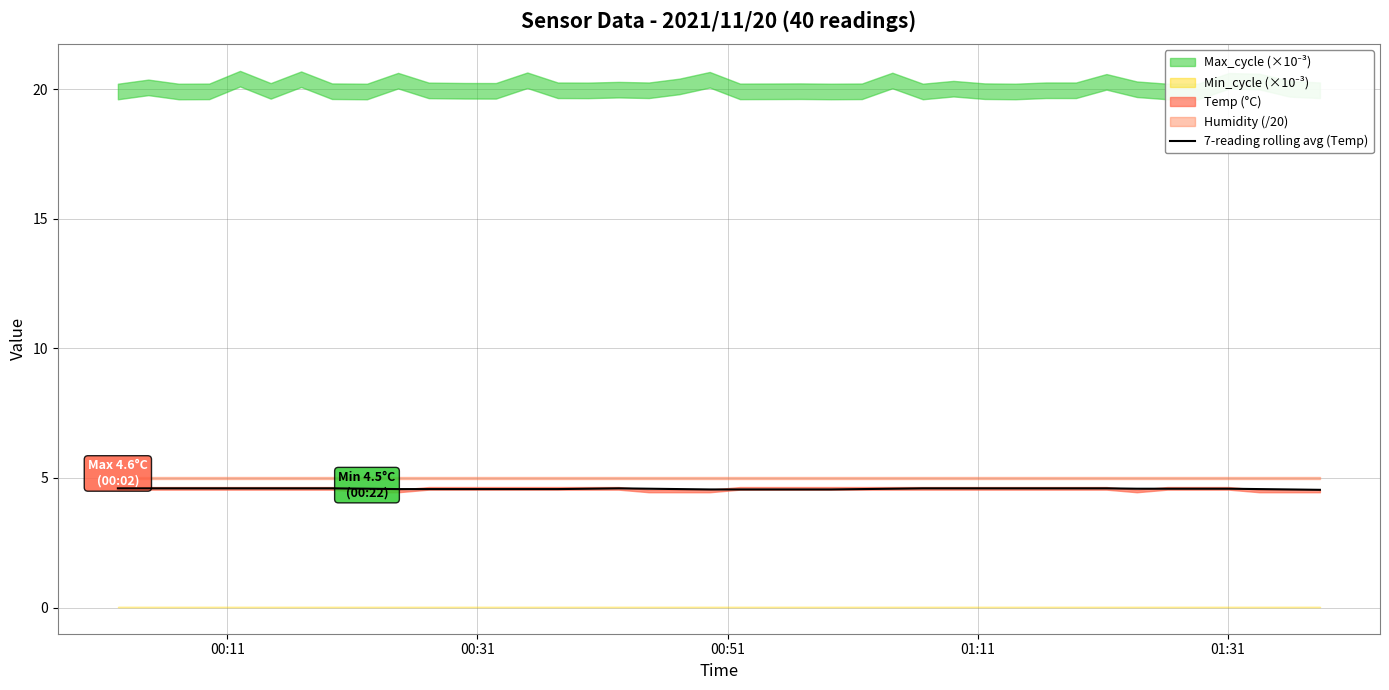

What is the maximum value for 7-reading rolling avg (Temp)?

4.6